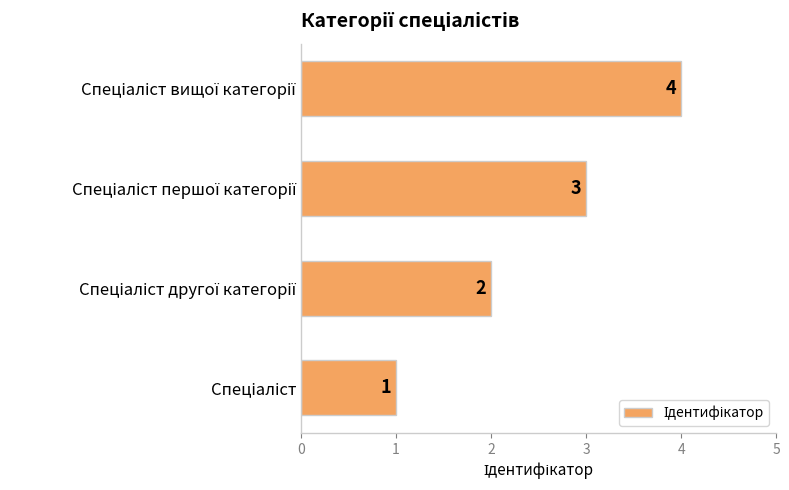

What is the greatest value displayed?

4